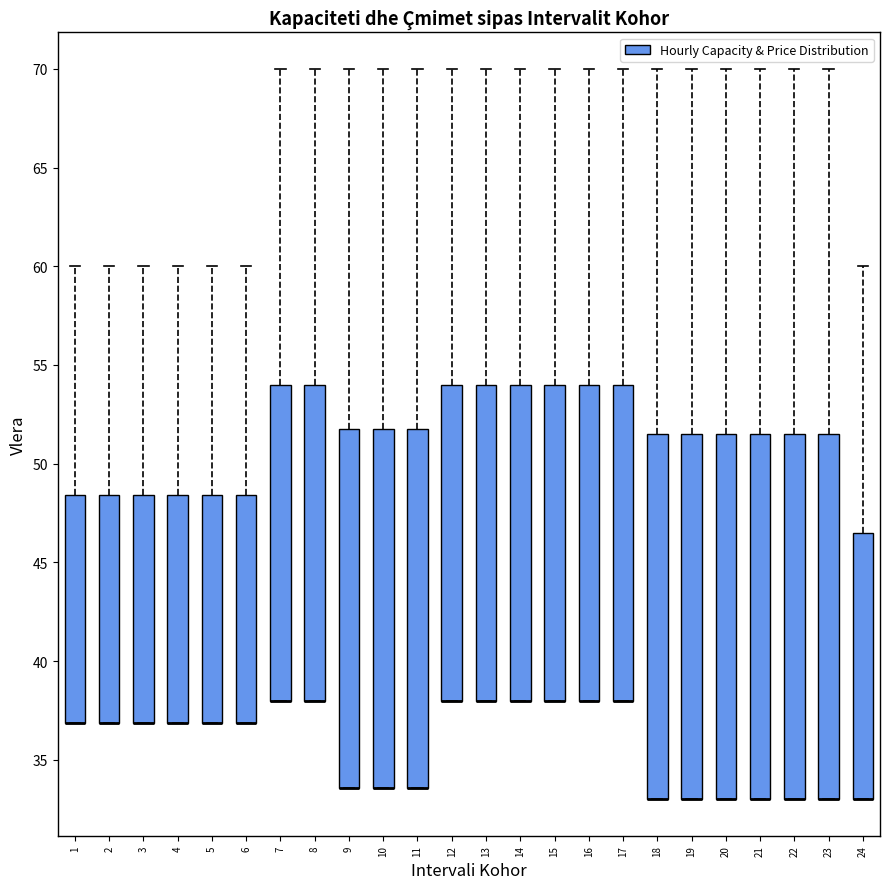

Reading left to right, read every box against the y-axis: the position of its median line, the range the box covers, and the ends of its whiskers. The values are not printed on the chart, so give them approximately, as read against the axis.

1: median 37.0 (drawn on the box's lower edge), box 37.0 to 48.5, whiskers 37.0 to 60.0
2: median 37.0 (drawn on the box's lower edge), box 37.0 to 48.5, whiskers 37.0 to 60.0
3: median 37.0 (drawn on the box's lower edge), box 37.0 to 48.5, whiskers 37.0 to 60.0
4: median 37.0 (drawn on the box's lower edge), box 37.0 to 48.5, whiskers 37.0 to 60.0
5: median 37.0 (drawn on the box's lower edge), box 37.0 to 48.5, whiskers 37.0 to 60.0
6: median 37.0 (drawn on the box's lower edge), box 37.0 to 48.5, whiskers 37.0 to 60.0
7: median 38.0 (drawn on the box's lower edge), box 38.0 to 54.0, whiskers 38.0 to 70.0
8: median 38.0 (drawn on the box's lower edge), box 38.0 to 54.0, whiskers 38.0 to 70.0
9: median 33.5 (drawn on the box's lower edge), box 33.5 to 52.0, whiskers 33.5 to 70.0
10: median 33.5 (drawn on the box's lower edge), box 33.5 to 52.0, whiskers 33.5 to 70.0
11: median 33.5 (drawn on the box's lower edge), box 33.5 to 52.0, whiskers 33.5 to 70.0
12: median 38.0 (drawn on the box's lower edge), box 38.0 to 54.0, whiskers 38.0 to 70.0
13: median 38.0 (drawn on the box's lower edge), box 38.0 to 54.0, whiskers 38.0 to 70.0
14: median 38.0 (drawn on the box's lower edge), box 38.0 to 54.0, whiskers 38.0 to 70.0
15: median 38.0 (drawn on the box's lower edge), box 38.0 to 54.0, whiskers 38.0 to 70.0
16: median 38.0 (drawn on the box's lower edge), box 38.0 to 54.0, whiskers 38.0 to 70.0
17: median 38.0 (drawn on the box's lower edge), box 38.0 to 54.0, whiskers 38.0 to 70.0
18: median 33.0 (drawn on the box's lower edge), box 33.0 to 51.5, whiskers 33.0 to 70.0
19: median 33.0 (drawn on the box's lower edge), box 33.0 to 51.5, whiskers 33.0 to 70.0
20: median 33.0 (drawn on the box's lower edge), box 33.0 to 51.5, whiskers 33.0 to 70.0
21: median 33.0 (drawn on the box's lower edge), box 33.0 to 51.5, whiskers 33.0 to 70.0
22: median 33.0 (drawn on the box's lower edge), box 33.0 to 51.5, whiskers 33.0 to 70.0
23: median 33.0 (drawn on the box's lower edge), box 33.0 to 51.5, whiskers 33.0 to 70.0
24: median 33.0 (drawn on the box's lower edge), box 33.0 to 46.5, whiskers 33.0 to 60.0